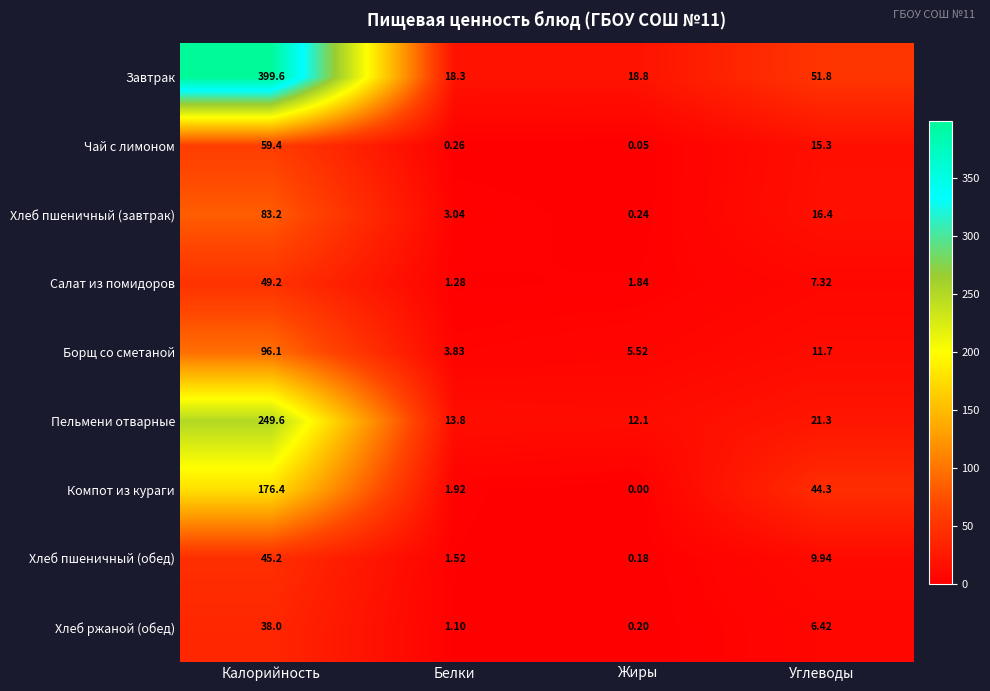

List the labels in order of Компот из кураги value, largest first.

Калорийность, Углеводы, Белки, Жиры